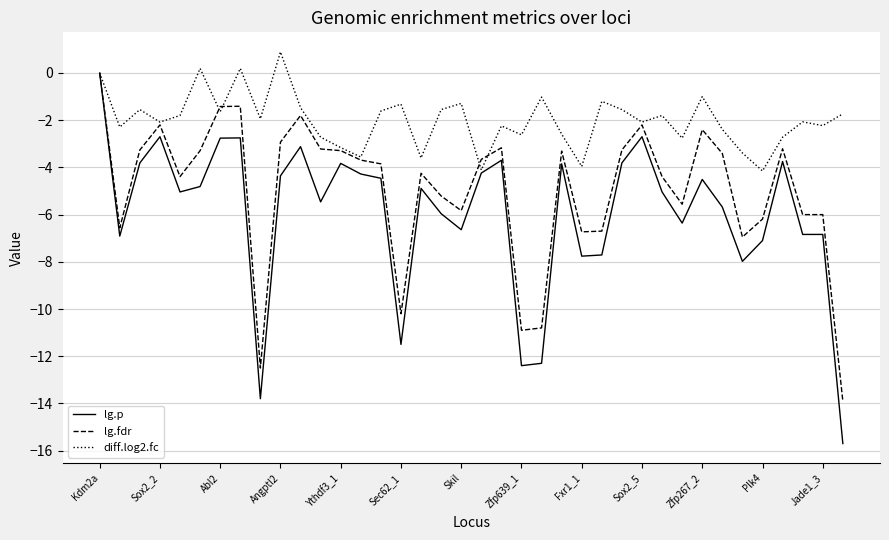

What is the minimum value for lg.fdr?

-13.9